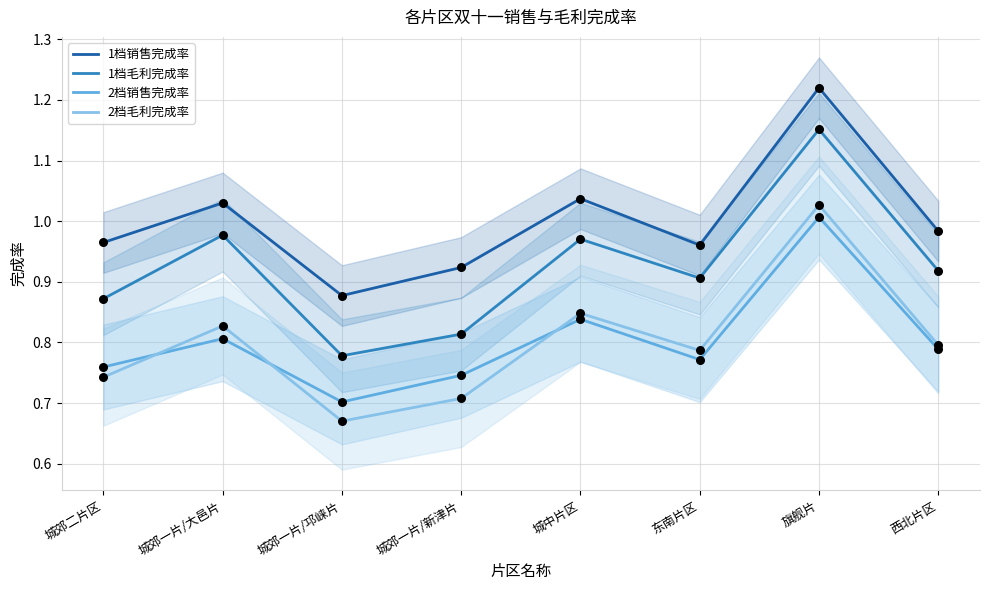

Is the value of 2档毛利完成率 at 城中片区 greater than the value of 2档销售完成率 at 城郊一片/新津片?

Yes